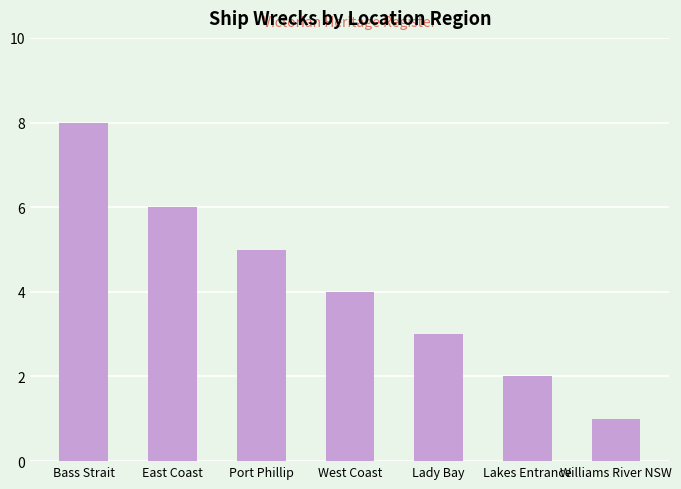

Rank the categories by value from lowest to highest.

Williams River NSW, Lakes Entrance, Lady Bay, West Coast, Port Phillip, East Coast, Bass Strait